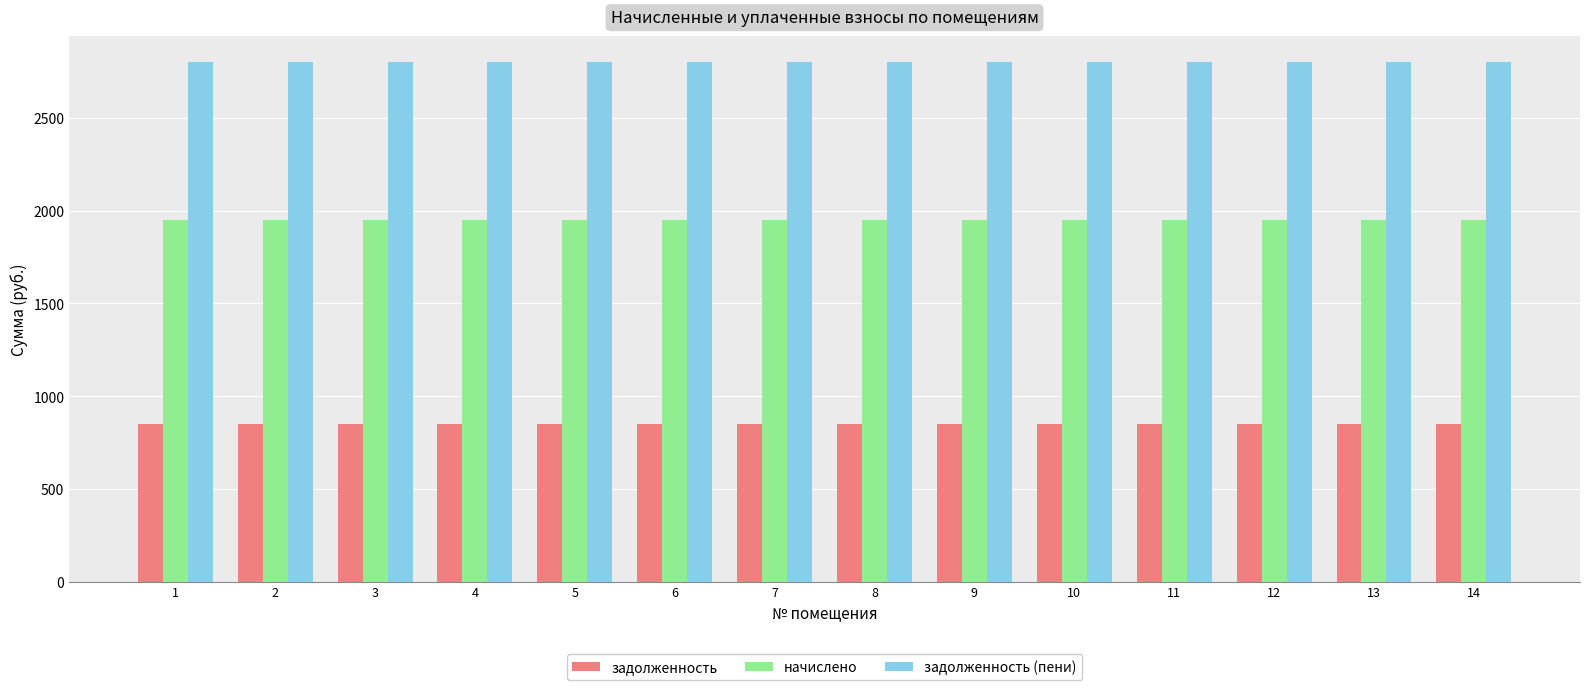

How many bars are there in each group?

3